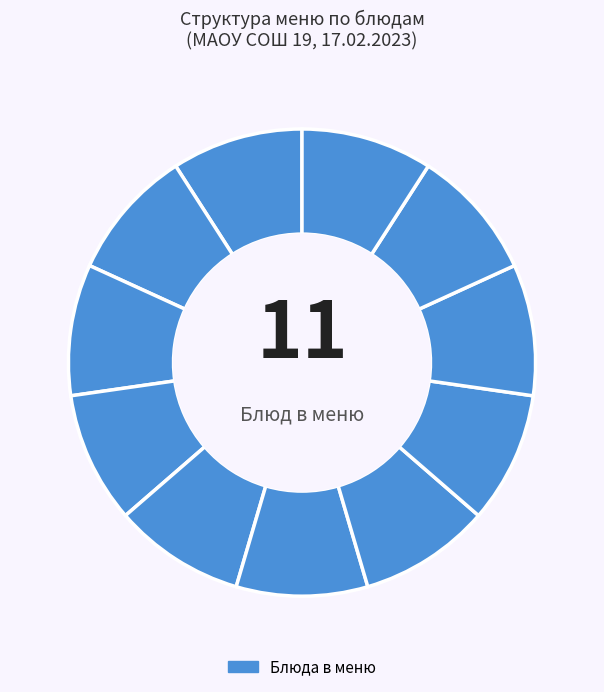

Rank the categories by value from lowest to highest.

Хлеб пшеничный (обед), Салат Мозаика, Чай с лимоном, Яблоки свежие, Салат из капусты, Хлеб ржано-пшеничный, Хлеб пшеничный (завтрак), Компот из яблок, Суп крестьянский, Плов из птицы, Тефтели с соусом